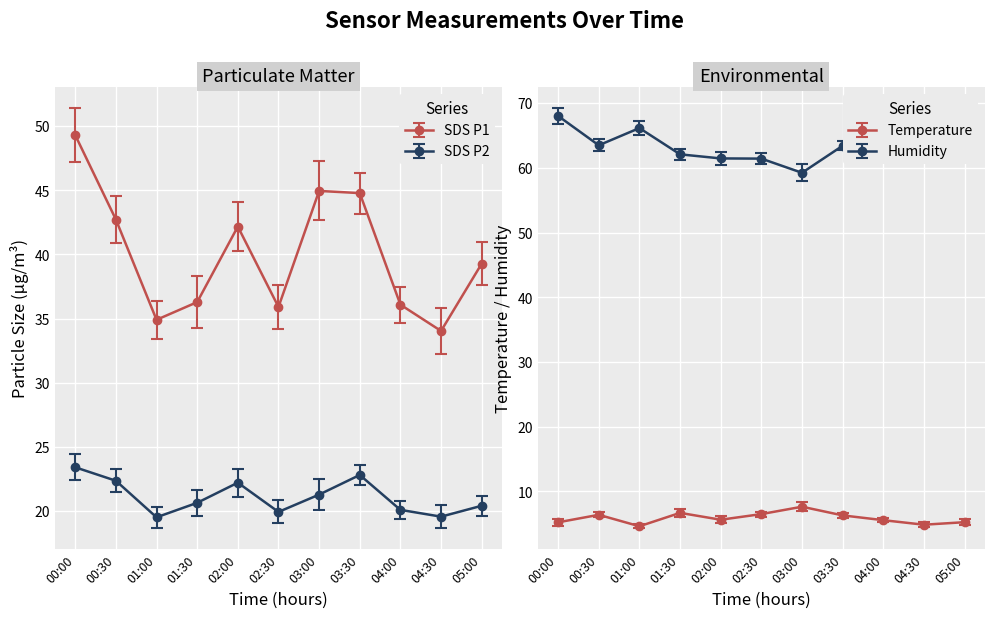

Is the value of BME280_humidity at 00:00 greater than the value of BME280_temperature at 03:30?

Yes